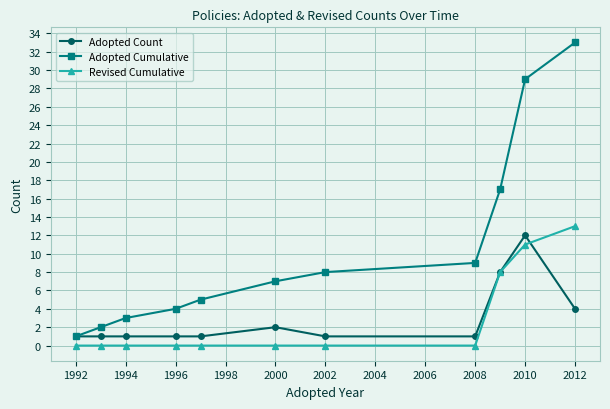

How many categories are shown in the chart?

11